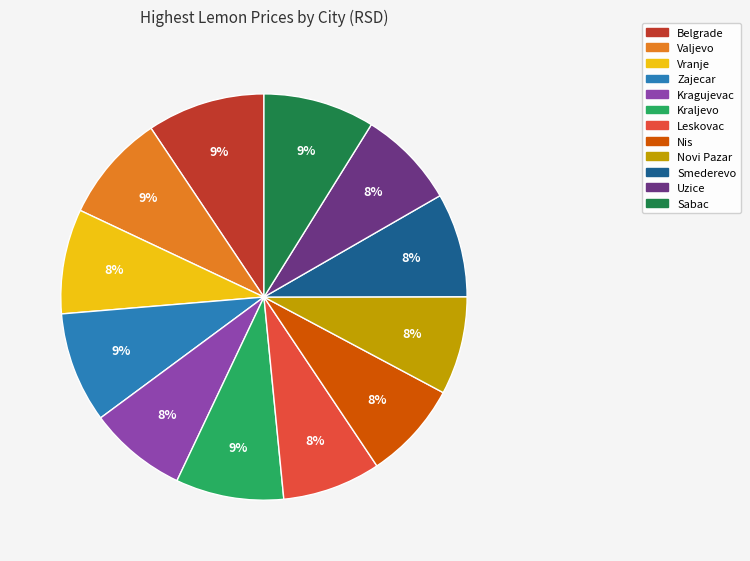

How many segments does this pie chart have?

12